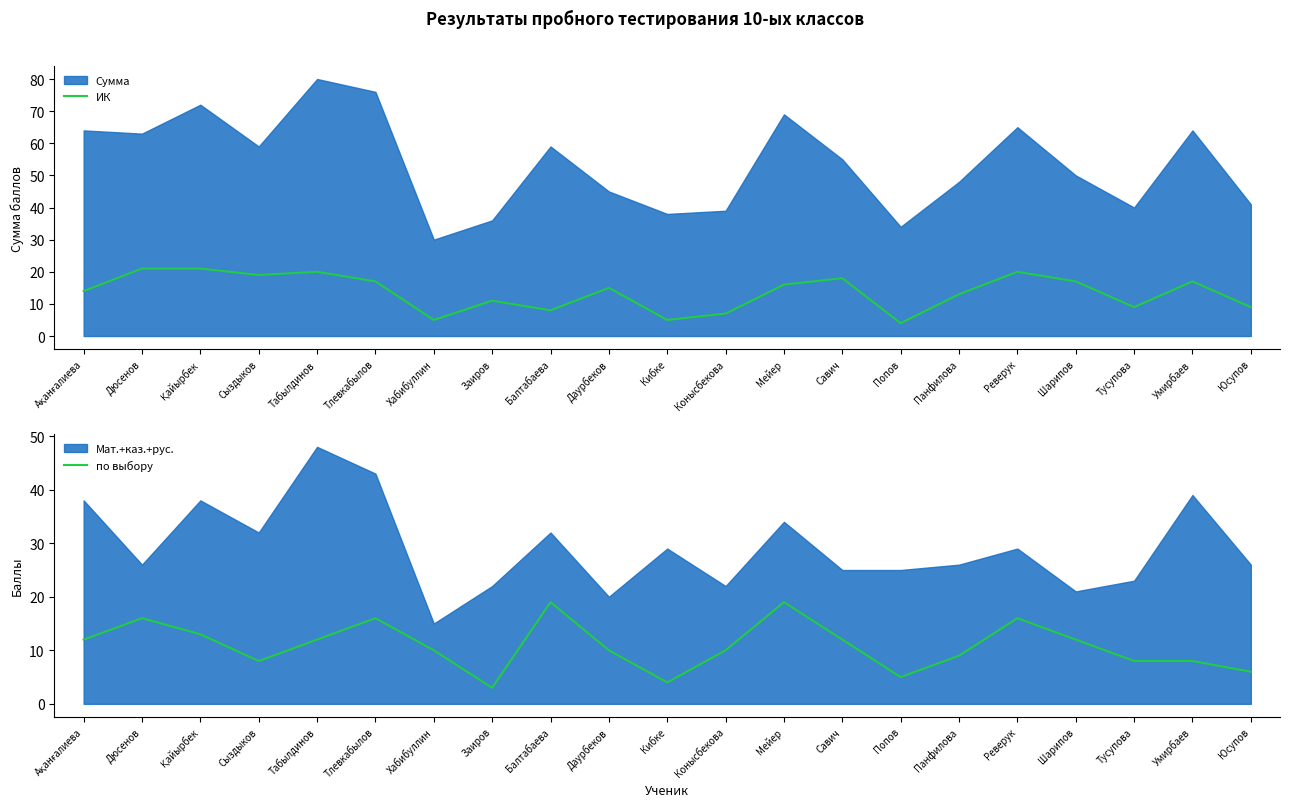

What is the sum of the ИК values at Умирбаев and Мейер?

33